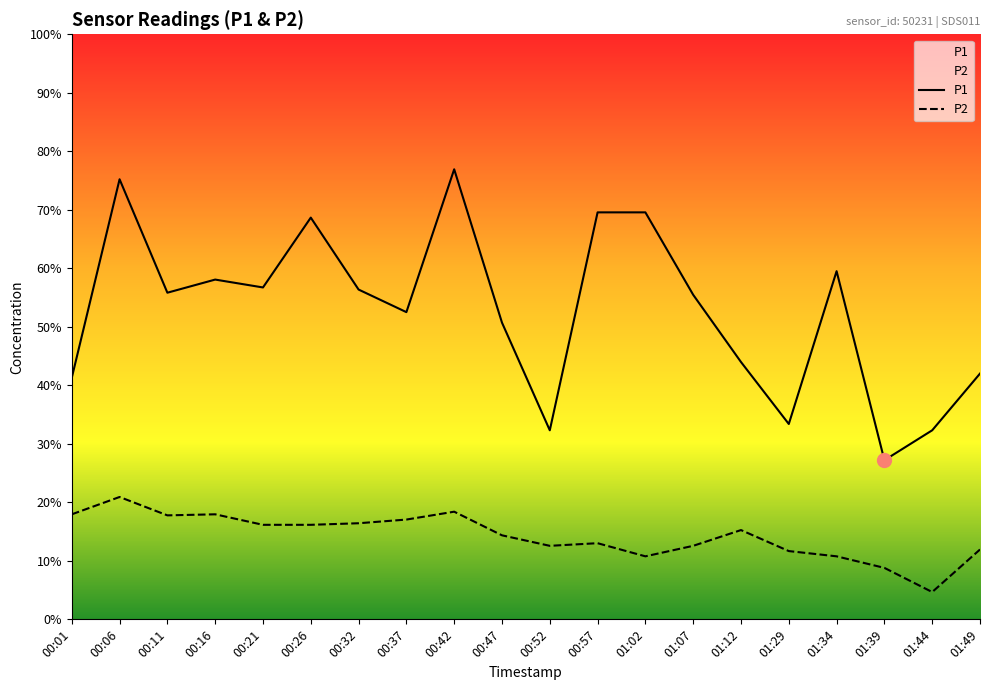

True or false: P1 and P2 cross at least once.

False